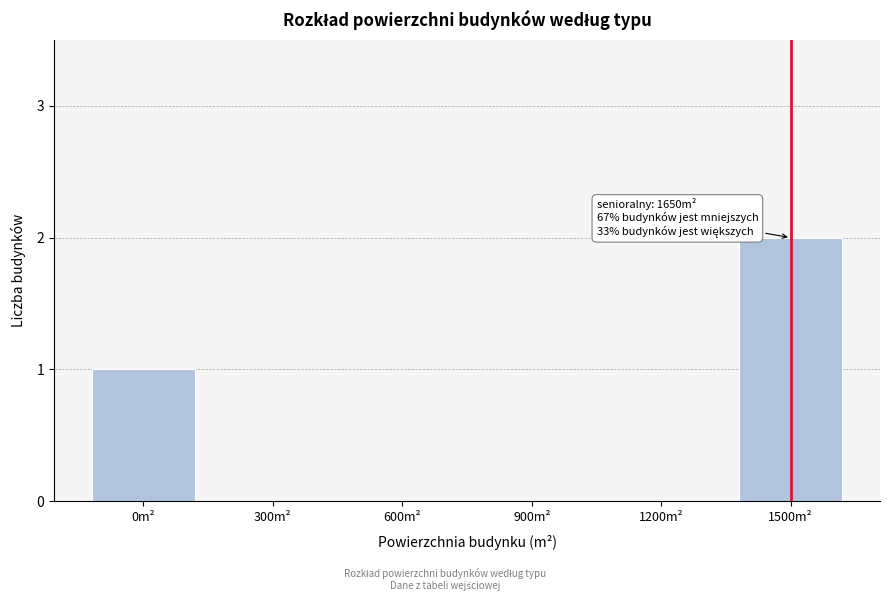

Reading left to right, transcribe all the data shown in this chart.

0m²=1	300m²=0	600m²=0	900m²=0	1200m²=0	1500m²=2